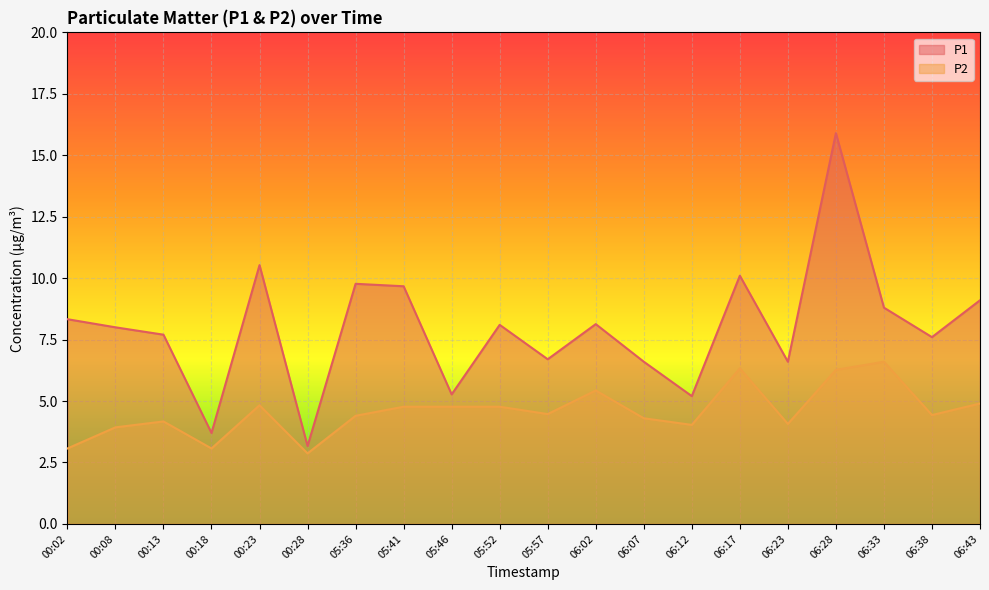

What is the difference between the second highest and second lowest values in the P1 series?

6.8